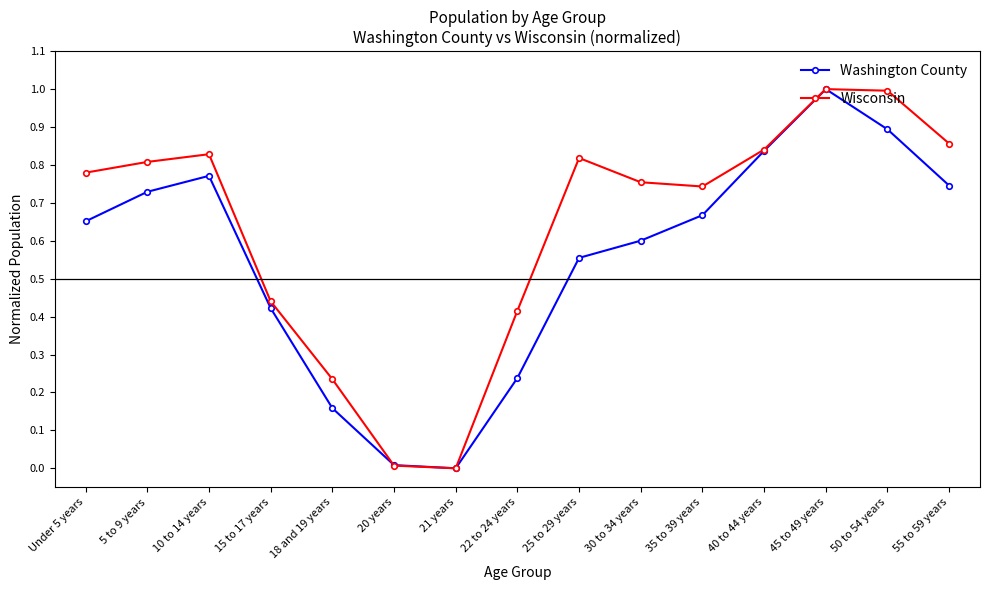

Where is the first local maximum for Washington County?

10 to 14 years